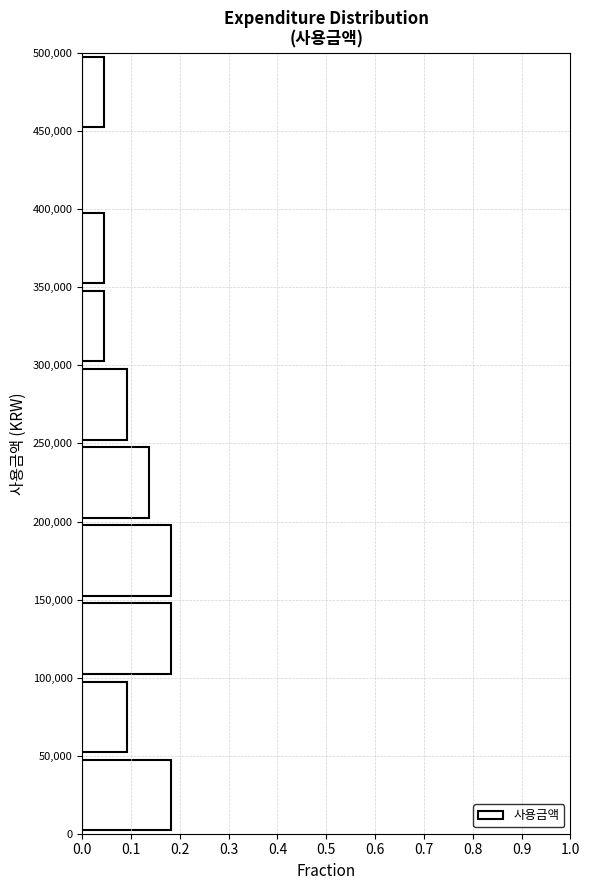

What is the length of the bar covering 150,000 to 200,000 on the y-axis? The values are not printed on the chart, so give them approximately, as read against the axis.

0.18